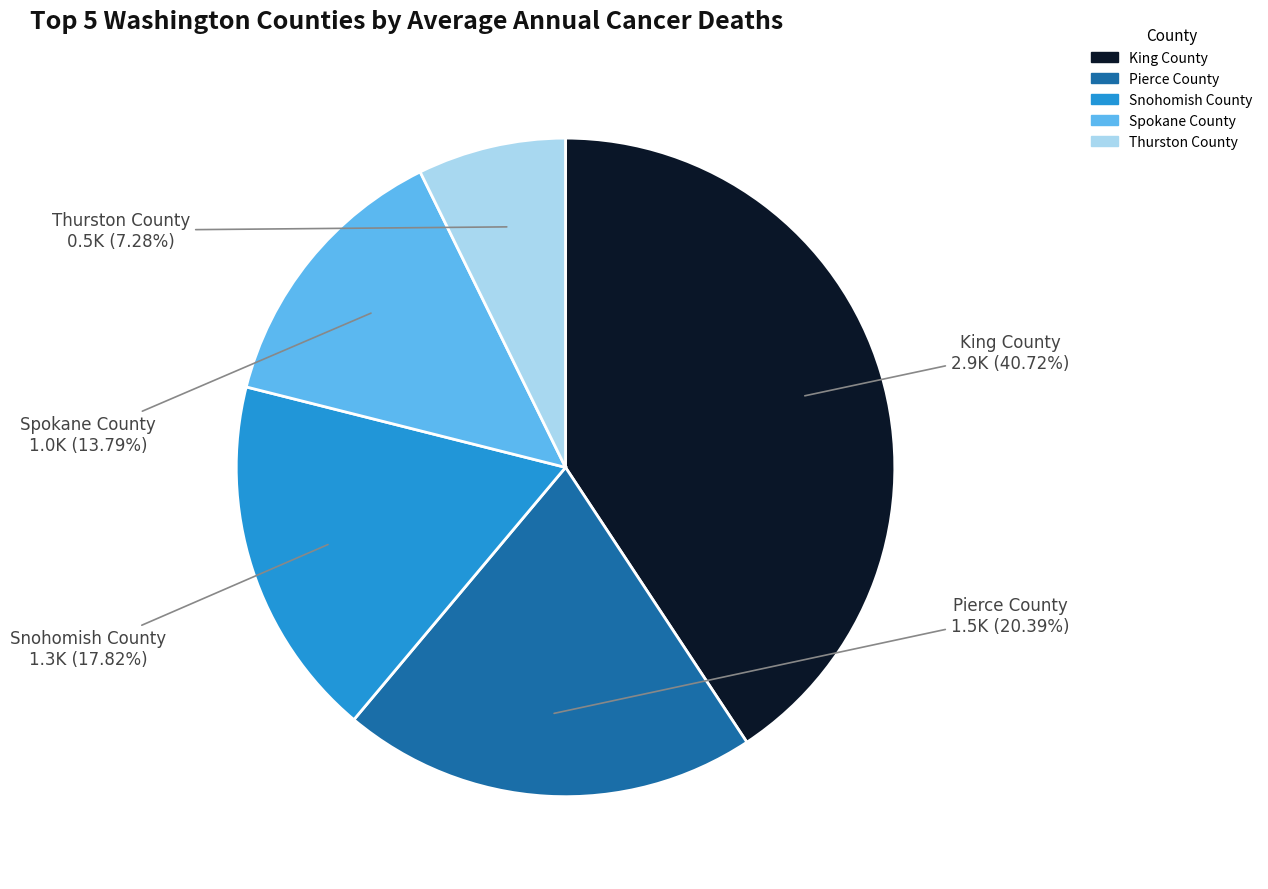

Is there any slice that represents more than half of the pie?

No